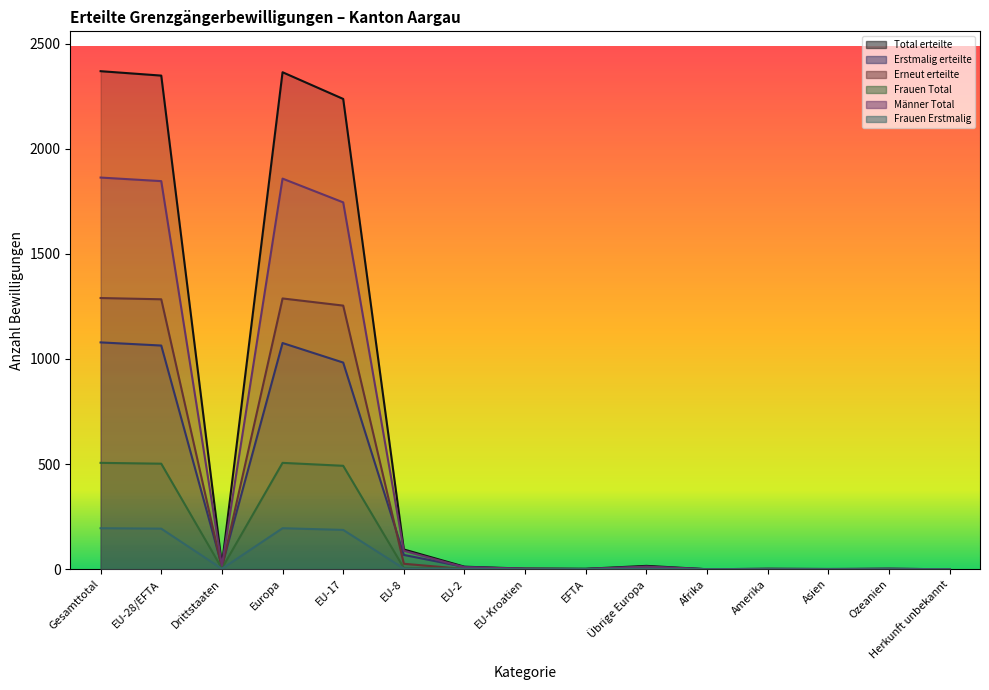

What position from the left is Europa?

4